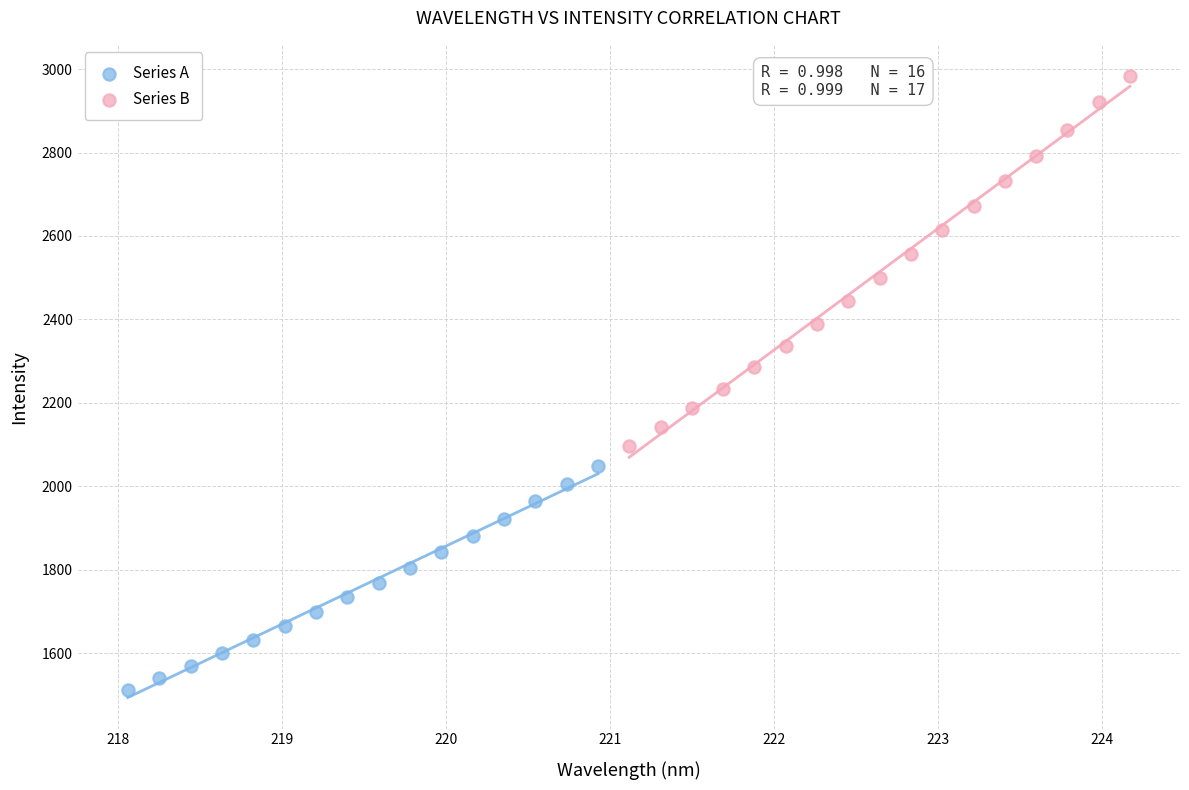

Which series has the widest spread of Y values?

Series B